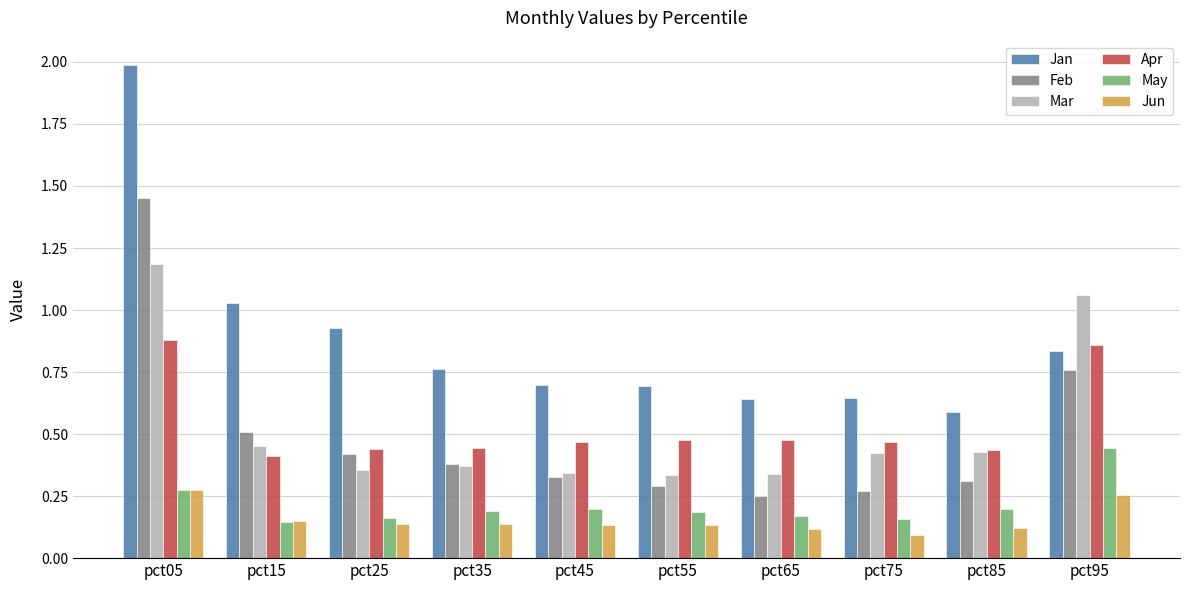

Where is Jun nearest to the value 0?

pct75